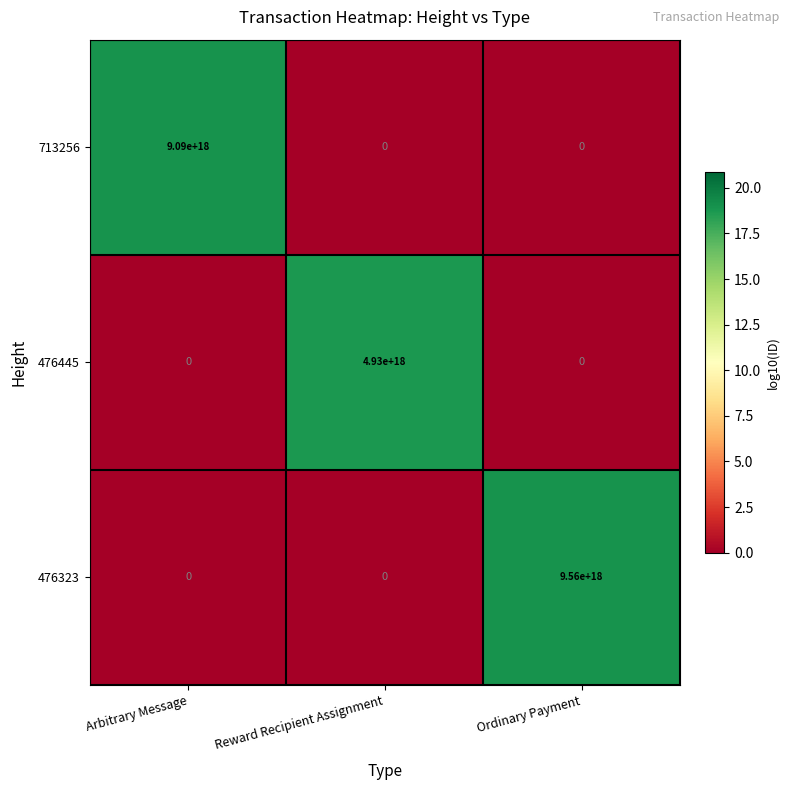

The value of 476445 at Arbitrary Message is 0. True or false?

True